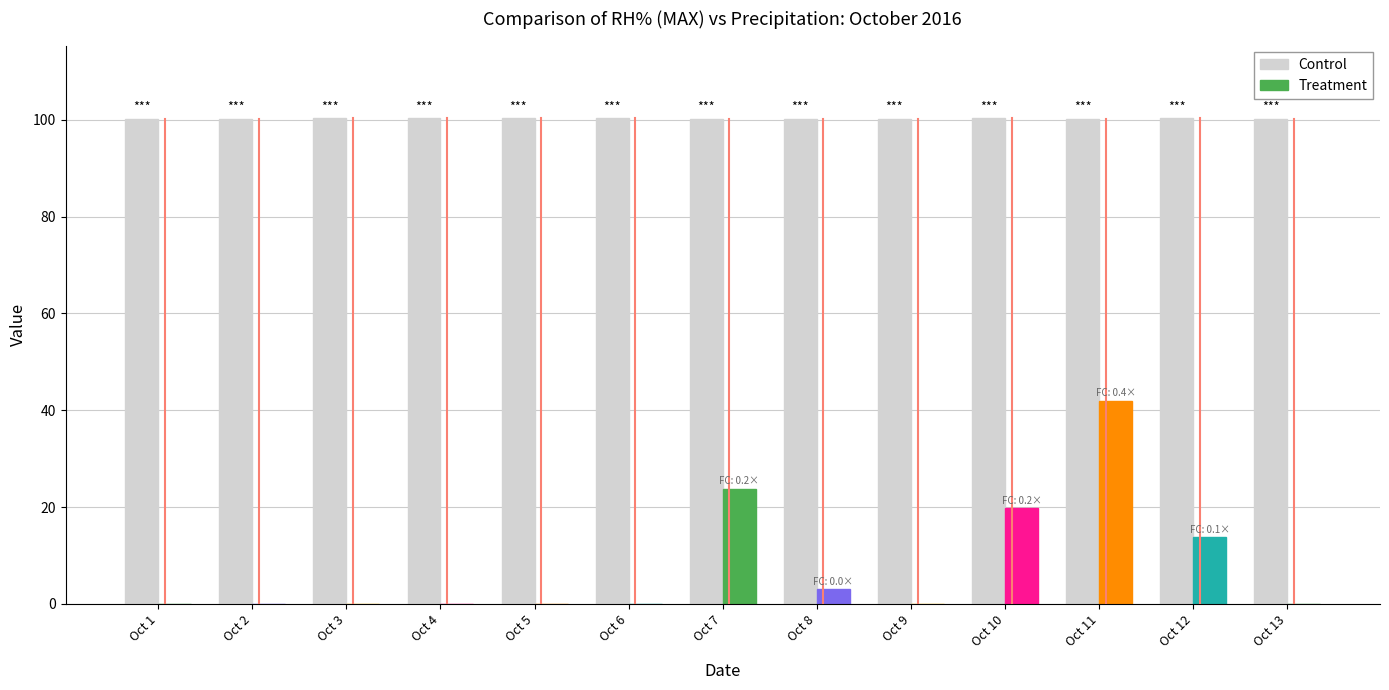

The chart shows a value of 100.3 at Oct 12. True or false?

True